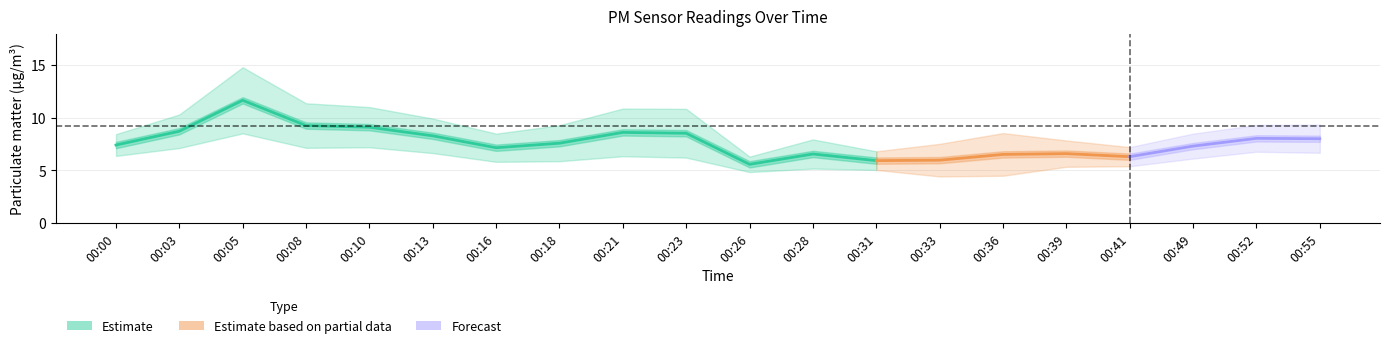

Where is the first local maximum?

00:05